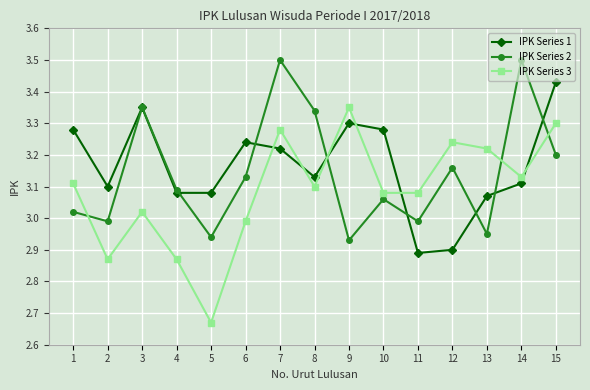

What is the maximum value shown in the chart?

3.5